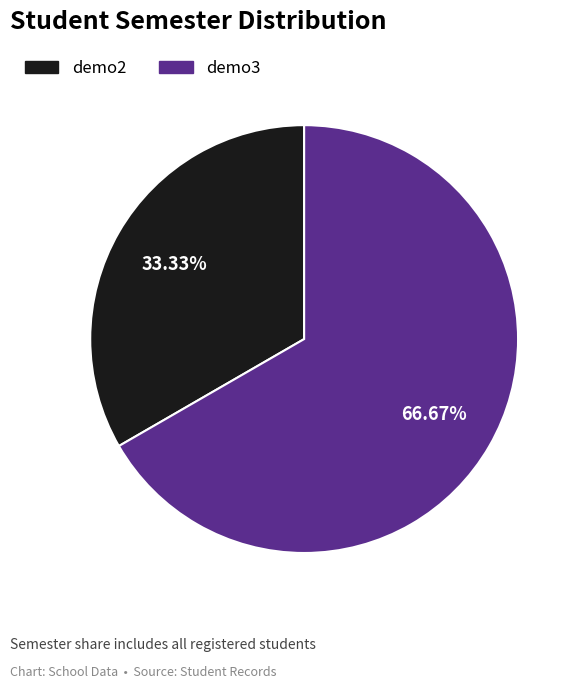

What is the total percentage of demo2 and demo3?

100.0%